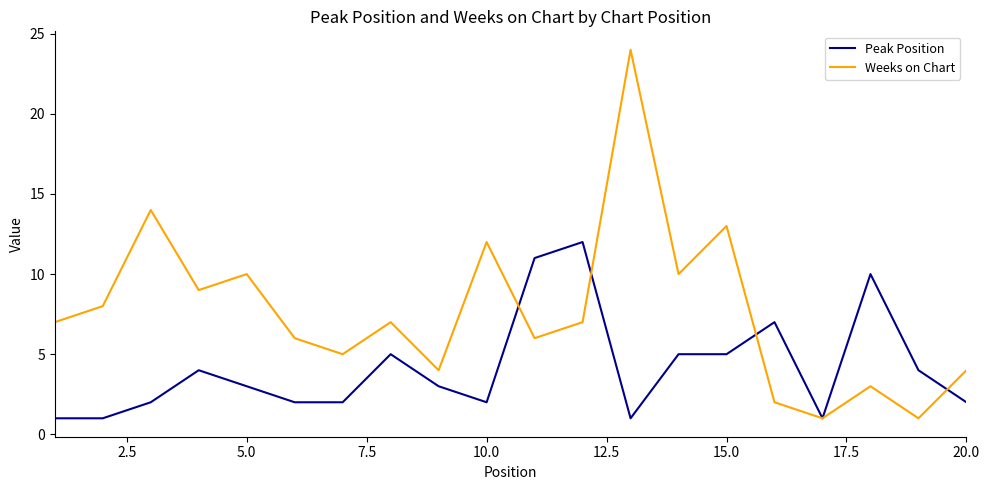

True or false: Weeks on Chart has more than 0 interior local peaks.

True